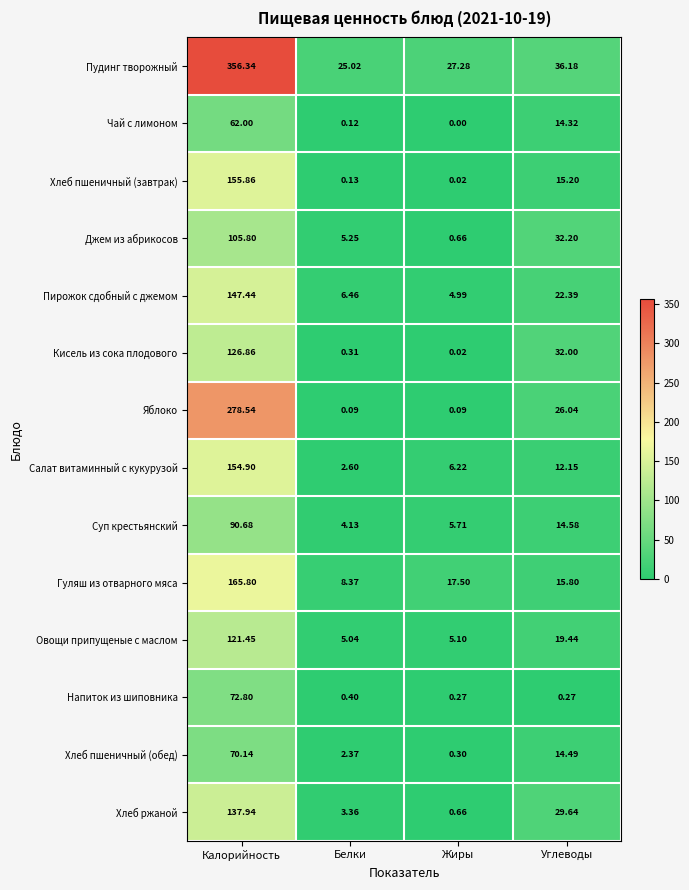

Which series has the widest spread of values?

Пудинг творожный